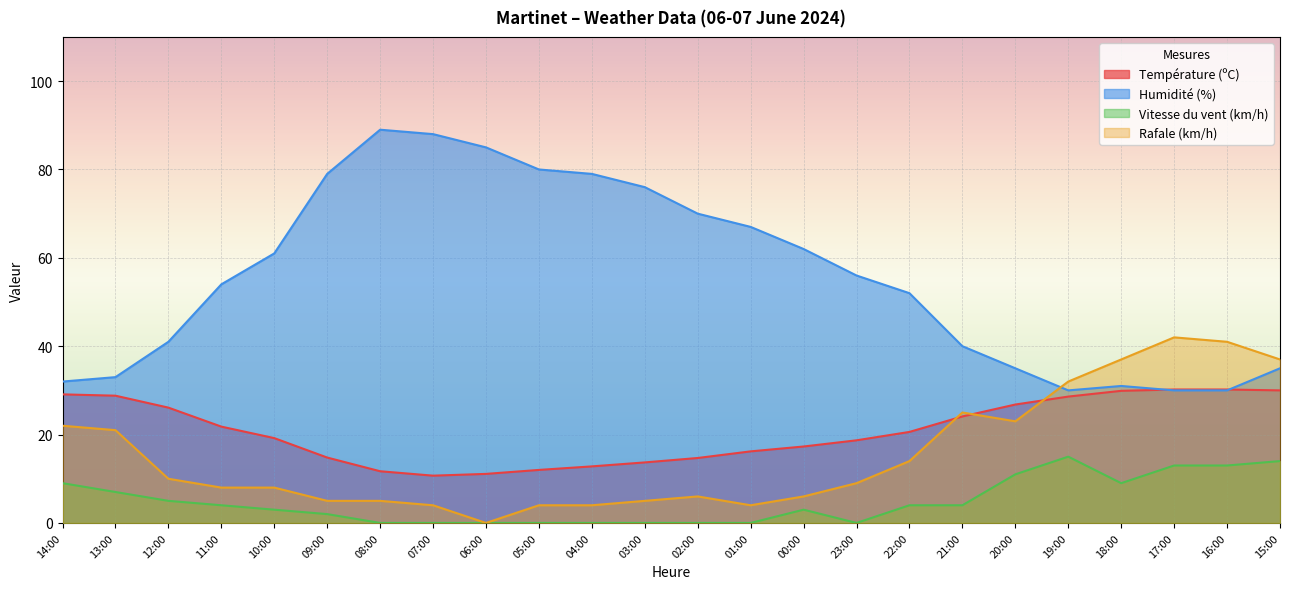

What is the label of the 9th point from the left?

06:00